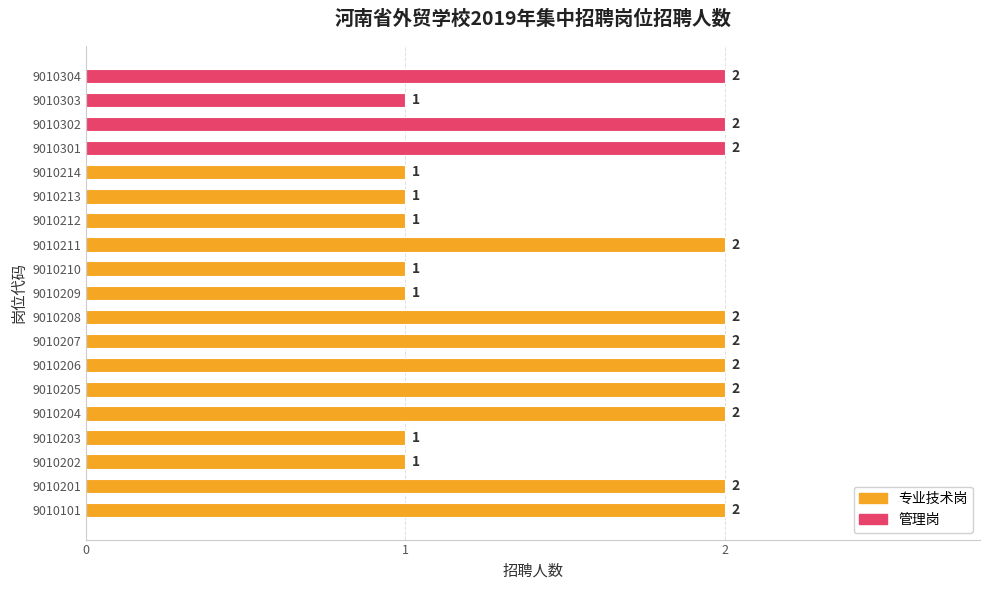

What is the difference between the maximum and minimum values?

1